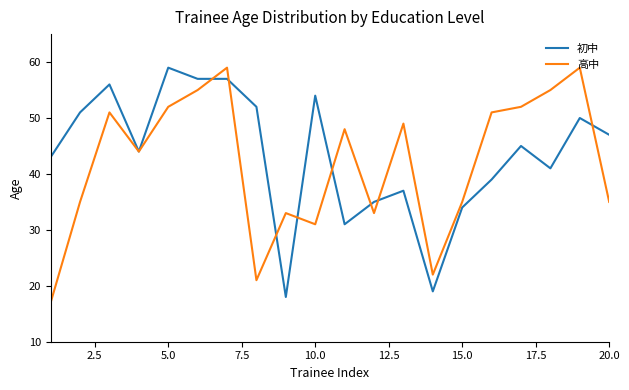

What is the highest value of the 高中 series?

59